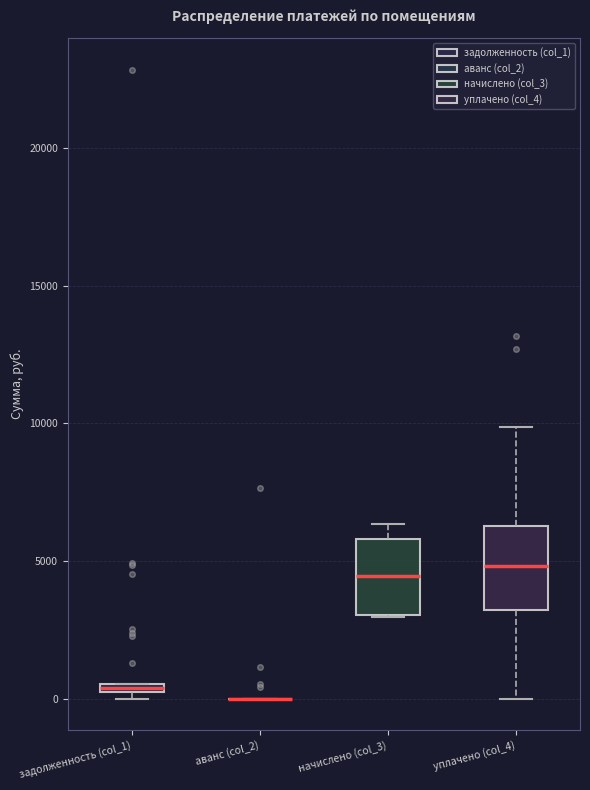

Where does the upper whisker of the box for начислено (col_3) end on the y-axis? The values are not printed on the chart, so give them approximately, as read against the axis.

6500